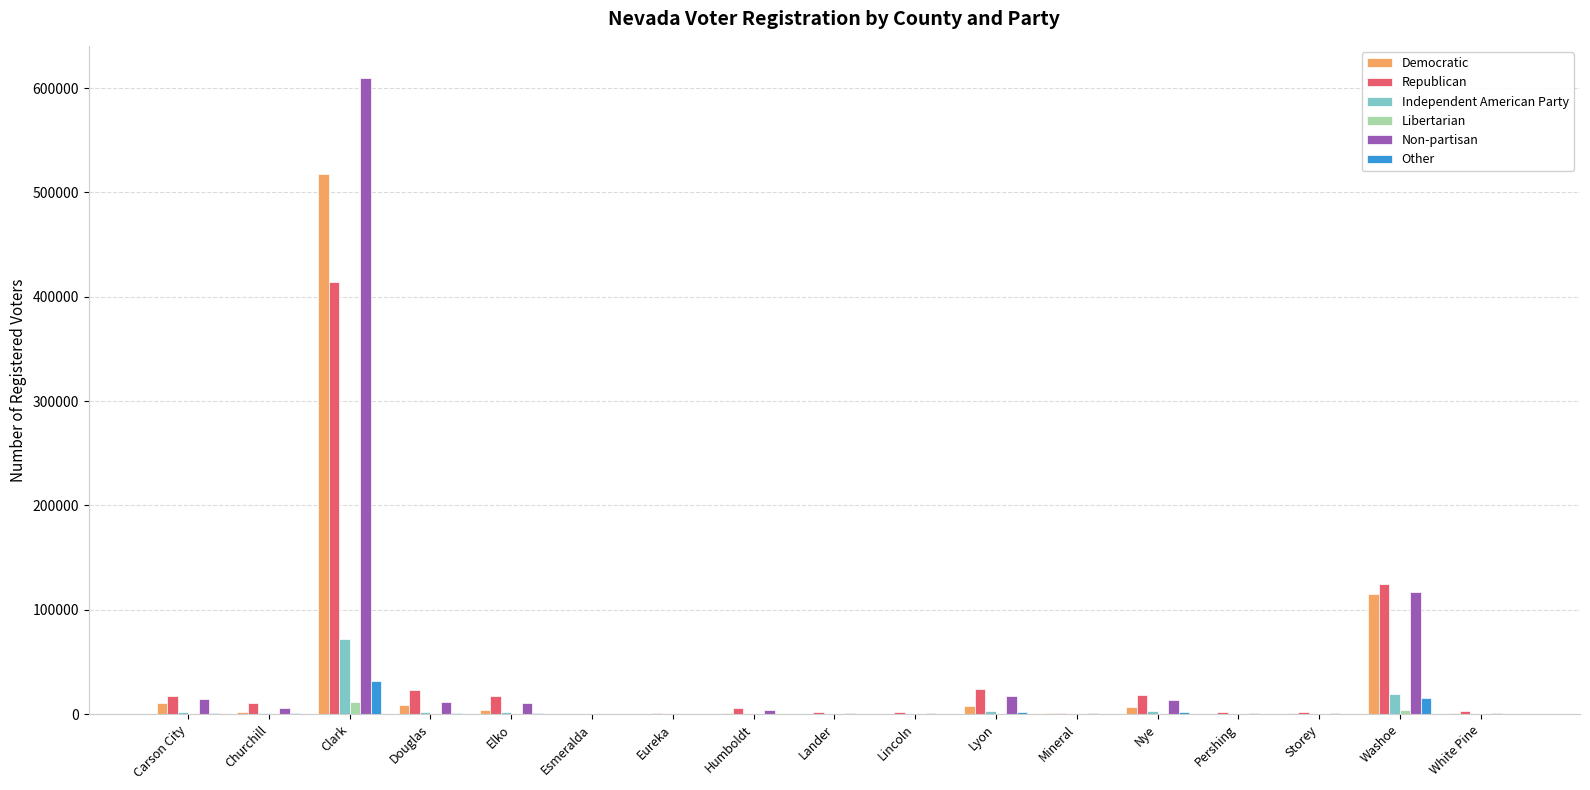

The Republican series shows 17393 at Elko. True or false?

True